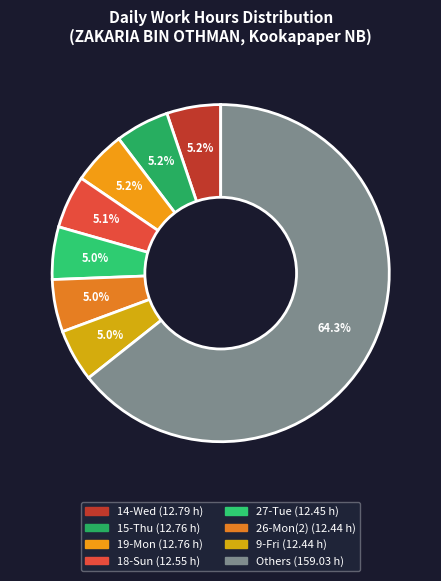

Count the number of slices in the pie.

8